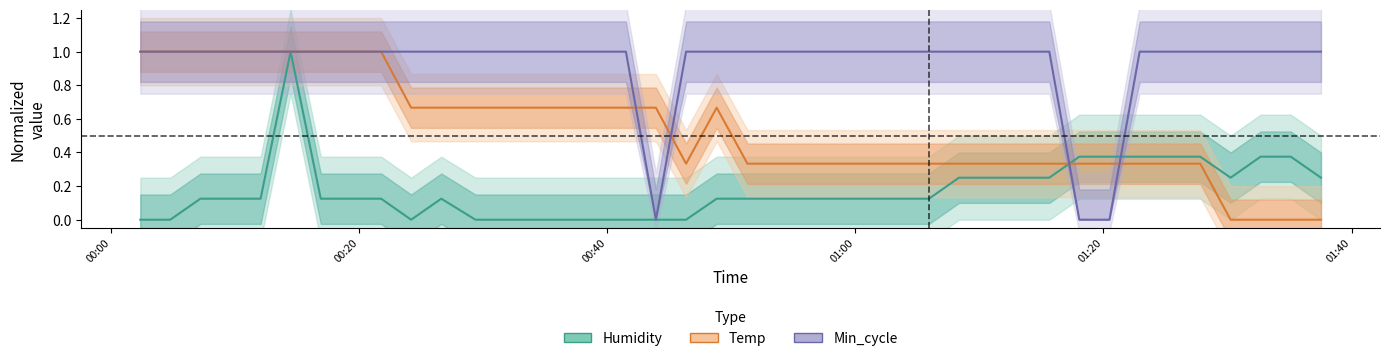

Reading left to right, extract all data points from this chart.

Humidity: 0.0	0.0	0.1	0.1	0.1	1.0	0.1	0.1	0.1	0.0	0.1	0.0	0.0	0.0	0.0	0.0	0.0	0.0	0.0	0.1	0.1	0.1	0.1	0.1	0.1	0.1	0.1	0.2	0.2	0.2	0.2	0.4	0.4	0.4	0.4	0.4	0.2	0.4	0.4	0.2
Temp: 1.0	1.0	1.0	1.0	1.0	1.0	1.0	1.0	1.0	0.7	0.7	0.7	0.7	0.7	0.7	0.7	0.7	0.7	0.3	0.7	0.3	0.3	0.3	0.3	0.3	0.3	0.3	0.3	0.3	0.3	0.3	0.3	0.3	0.3	0.3	0.3	0.0	0.0	0.0	0.0
Min_cycle: 1.0	1.0	1.0	1.0	1.0	1.0	1.0	1.0	1.0	1.0	1.0	1.0	1.0	1.0	1.0	1.0	1.0	0.0	1.0	1.0	1.0	1.0	1.0	1.0	1.0	1.0	1.0	1.0	1.0	1.0	1.0	0.0	0.0	1.0	1.0	1.0	1.0	1.0	1.0	1.0